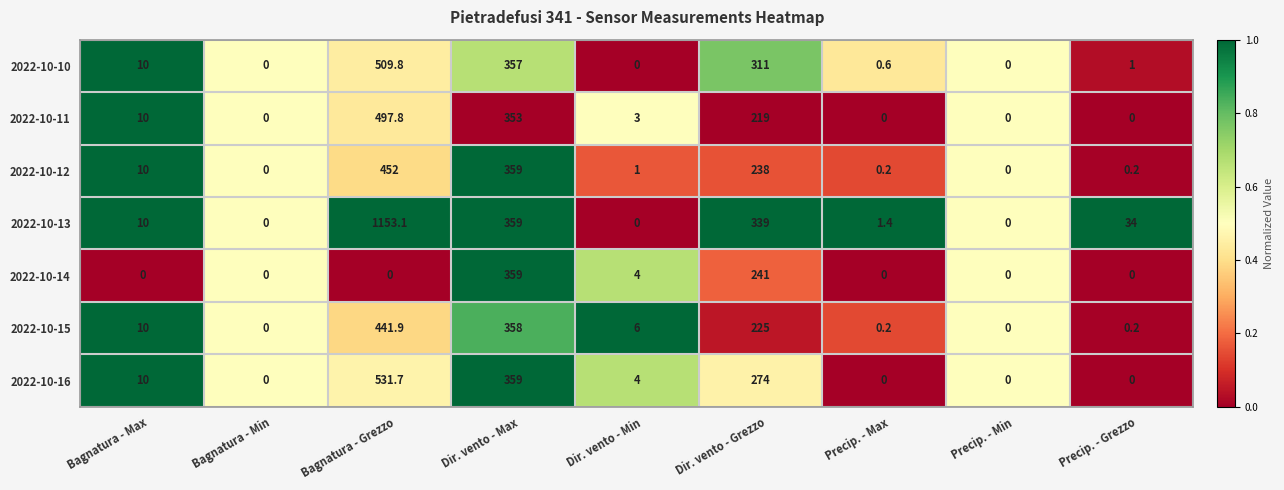

Which series has the largest range (max minus min)?

2022-10-13